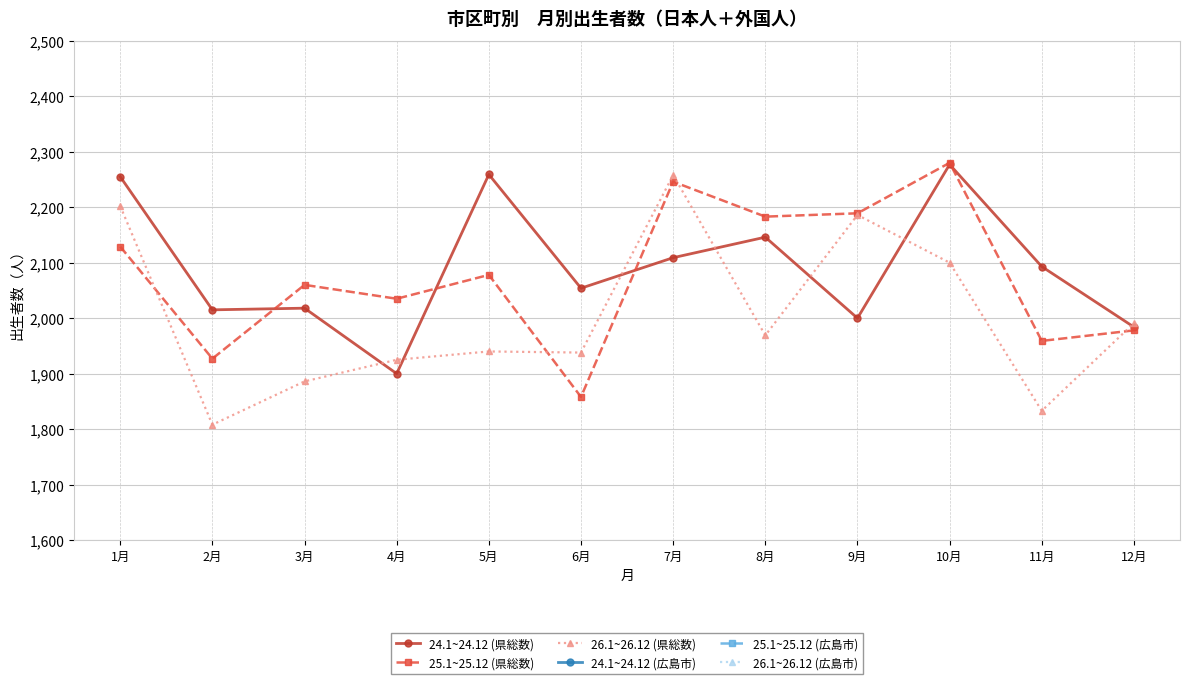

Reading right to left, transcribe all the data shown in this chart.

24.1~24.12 (県総数): 12月=1984	11月=2093	10月=2277	9月=2000	8月=2146	7月=2109	6月=2054	5月=2259	4月=1900	3月=2018	2月=2015	1月=2255
25.1~25.12 (県総数): 12月=1978	11月=1959	10月=2280	9月=2189	8月=2183	7月=2246	6月=1858	5月=2078	4月=2035	3月=2060	2月=1927	1月=2129
26.1~26.12 (県総数): 12月=1991	11月=1833	10月=2100	9月=2186	8月=1969	7月=2258	6月=1938	5月=1940	4月=1925	3月=1886	2月=1808	1月=2202
24.1~24.12 (広島市): 12月=892	11月=954	10月=1019	9月=929	8月=983	7月=906	6月=932	5月=1041	4月=834	3月=917	2月=915	1月=1009
25.1~25.12 (広島市): 12月=889	11月=872	10月=1019	9月=971	8月=989	7月=1017	6月=843	5月=925	4月=936	3月=914	2月=884	1月=951
26.1~26.12 (広島市): 12月=903	11月=861	10月=945	9月=975	8月=932	7月=1027	6月=854	5月=884	4月=833	3月=860	2月=831	1月=1020